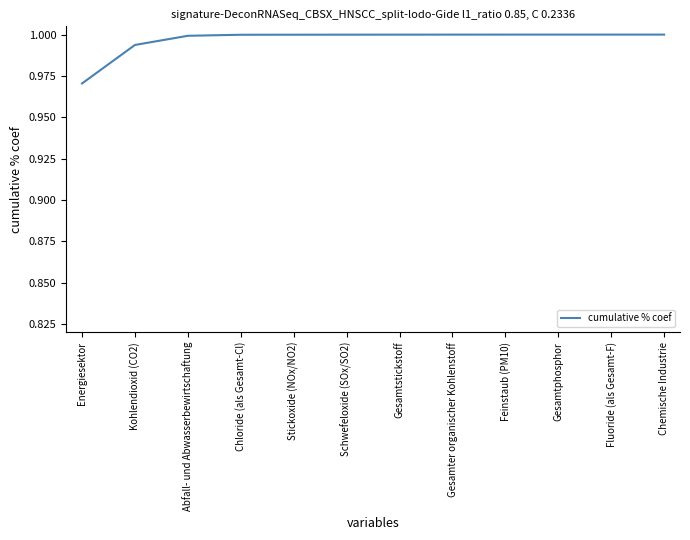

The chart shows a value of 0.5 at Abfall- und Abwasserbewirtschaftung. True or false?

False